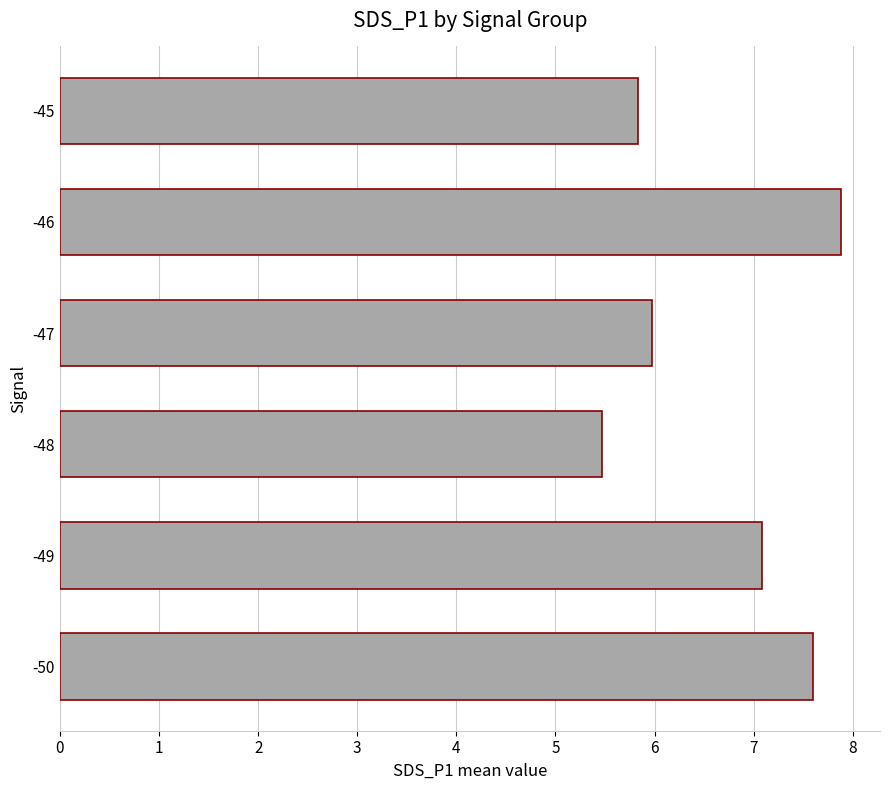

How many bars are there in total?

6